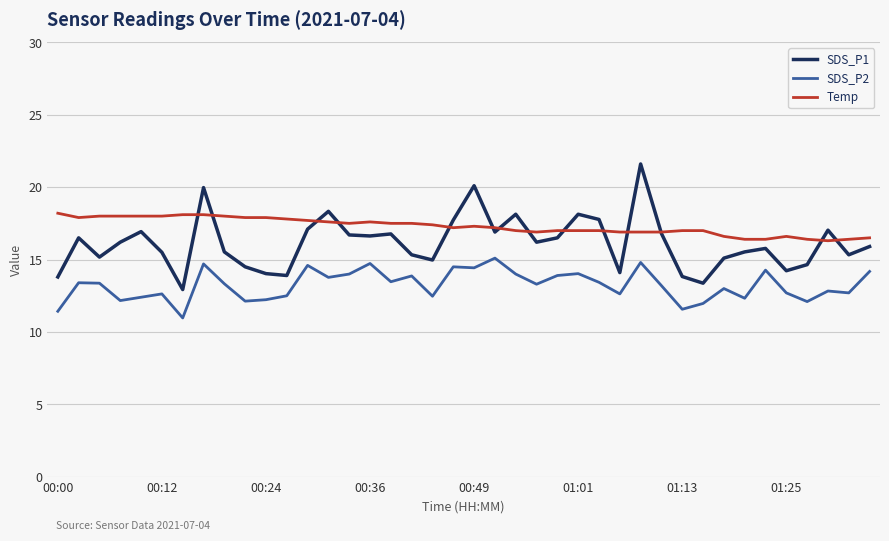

Which series has the largest total across all categories?

Temp